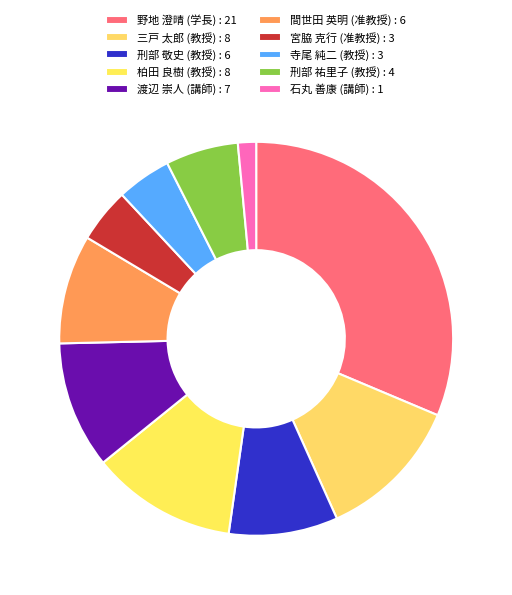

Is 刑部 祐里子 (教授) the majority of the pie?

No